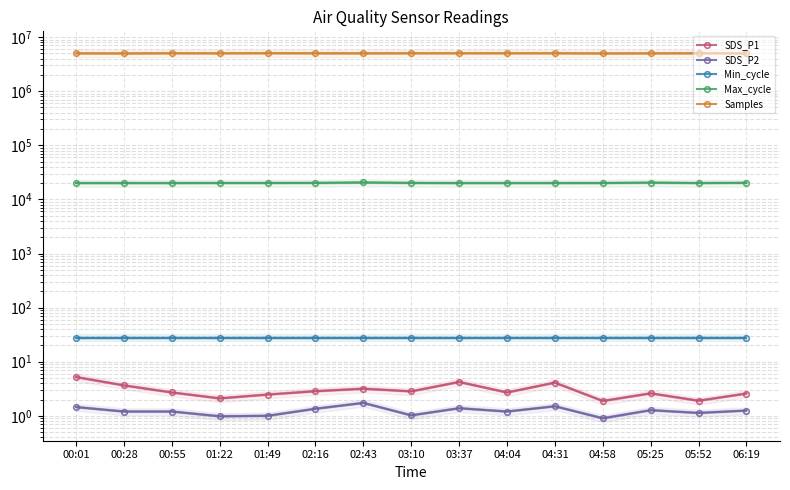

The value of Max_cycle at 05:25 is 20376.0. True or false?

True